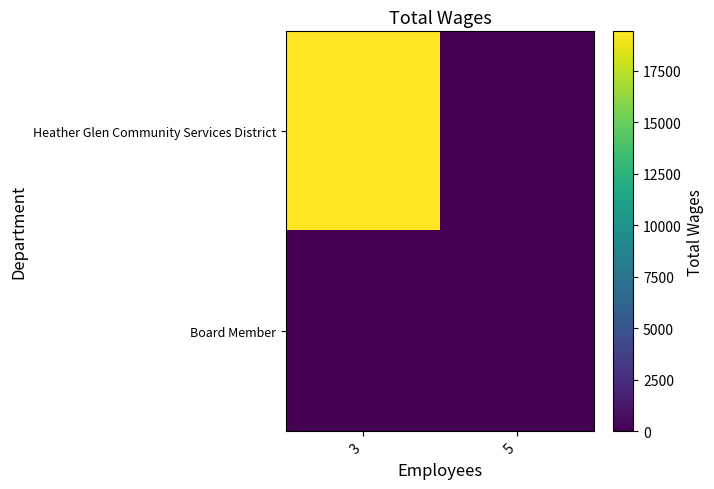

Between 3 and 5, which is larger?

3